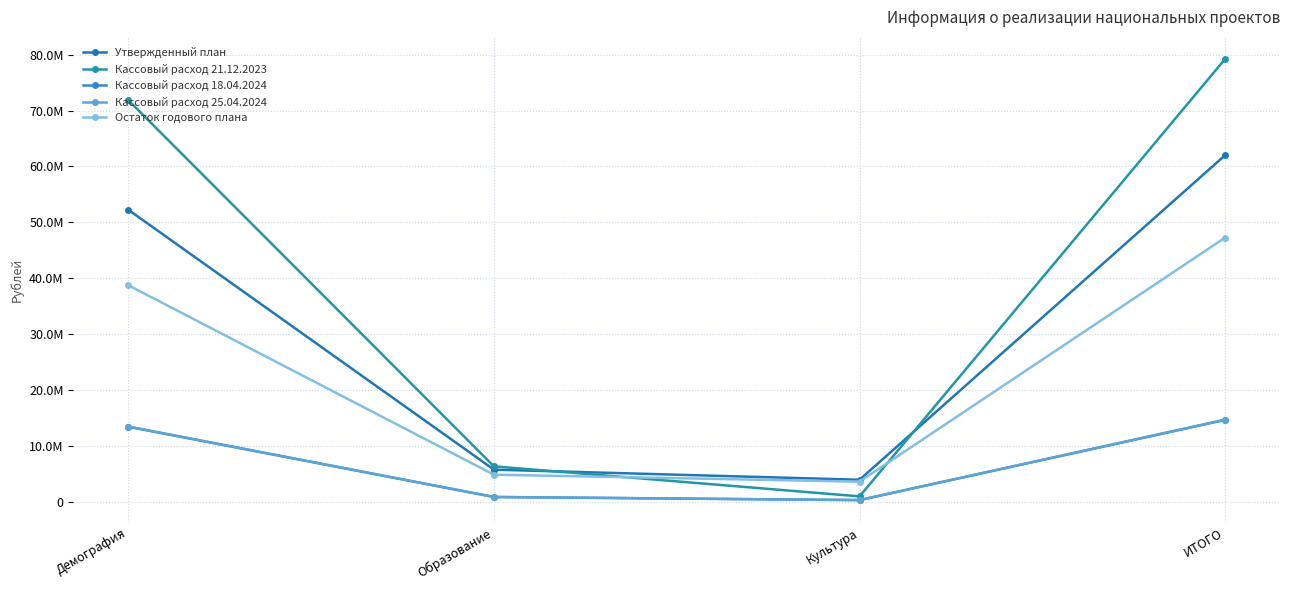

Does the chart have visible grid lines?

Yes